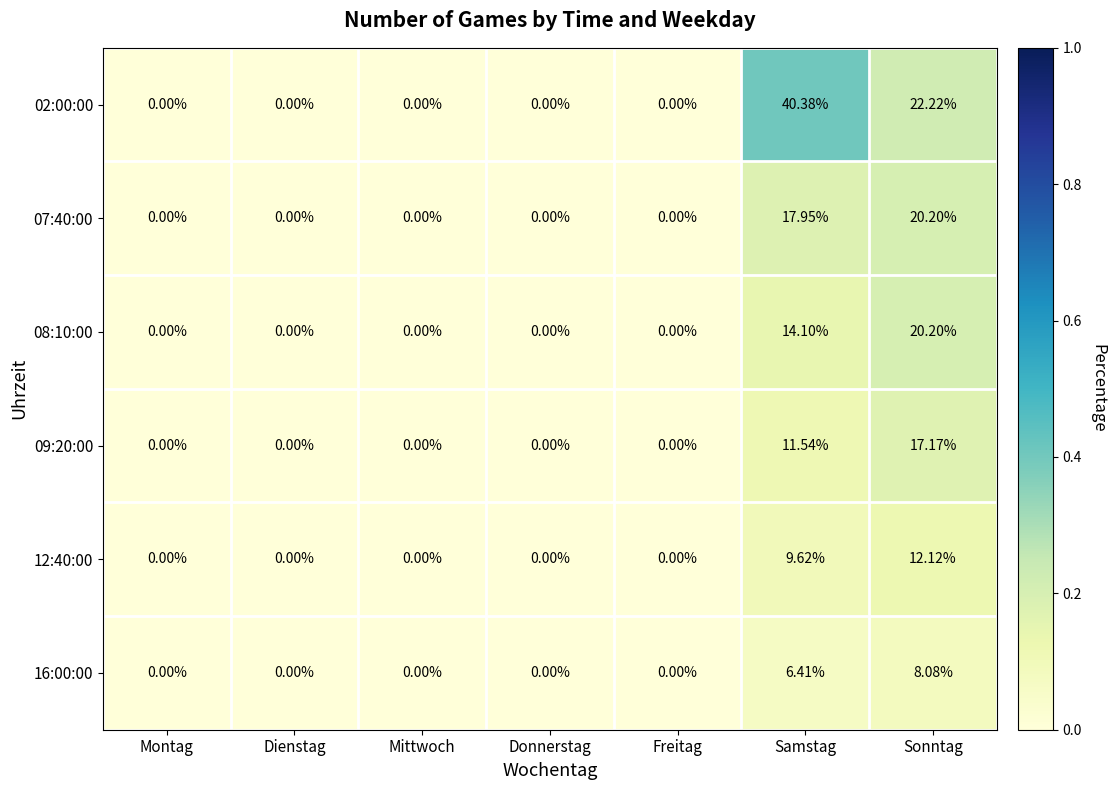

At which label does 08:10:00 reach its peak?

Sonntag